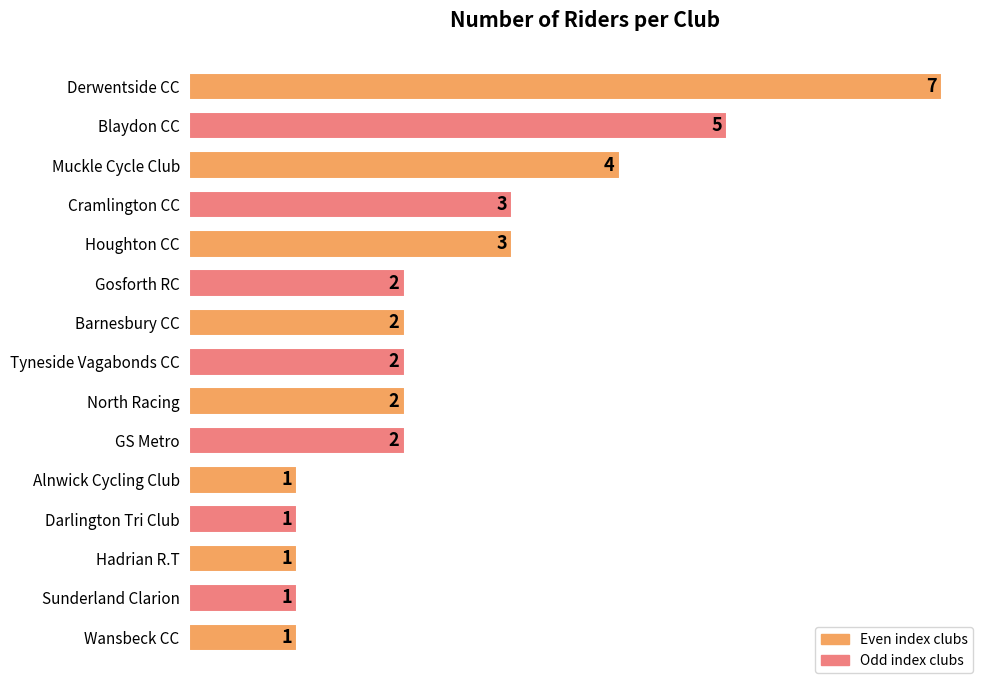

Are the bars grouped side by side (vs. stacked)?

No